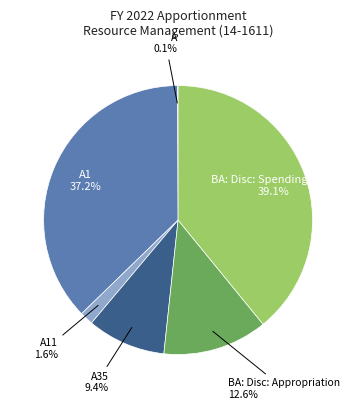

Is there a majority slice in this chart?

No